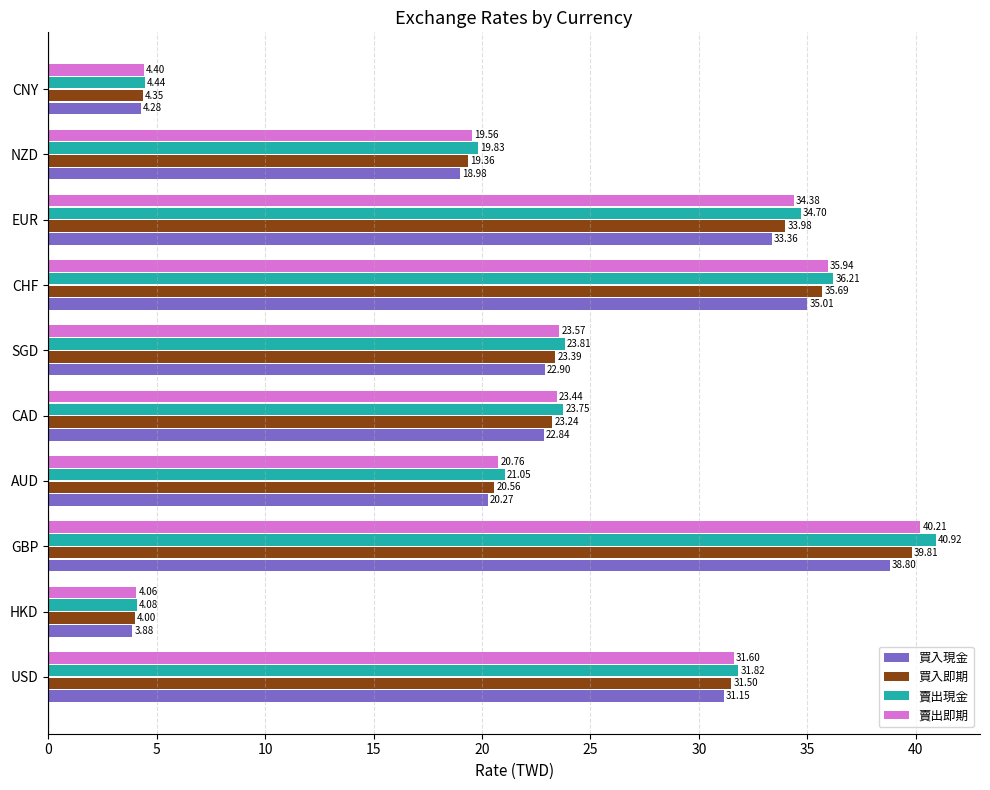

What is the difference between the highest and lowest values at CAD?

0.9